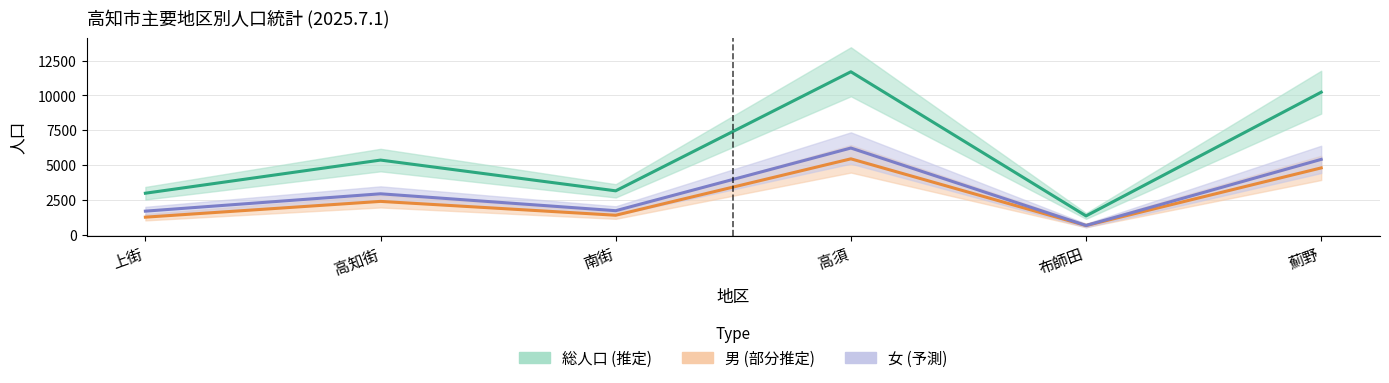

Rank the series by their maximum value, from highest to lowest.

総人口, 女, 男